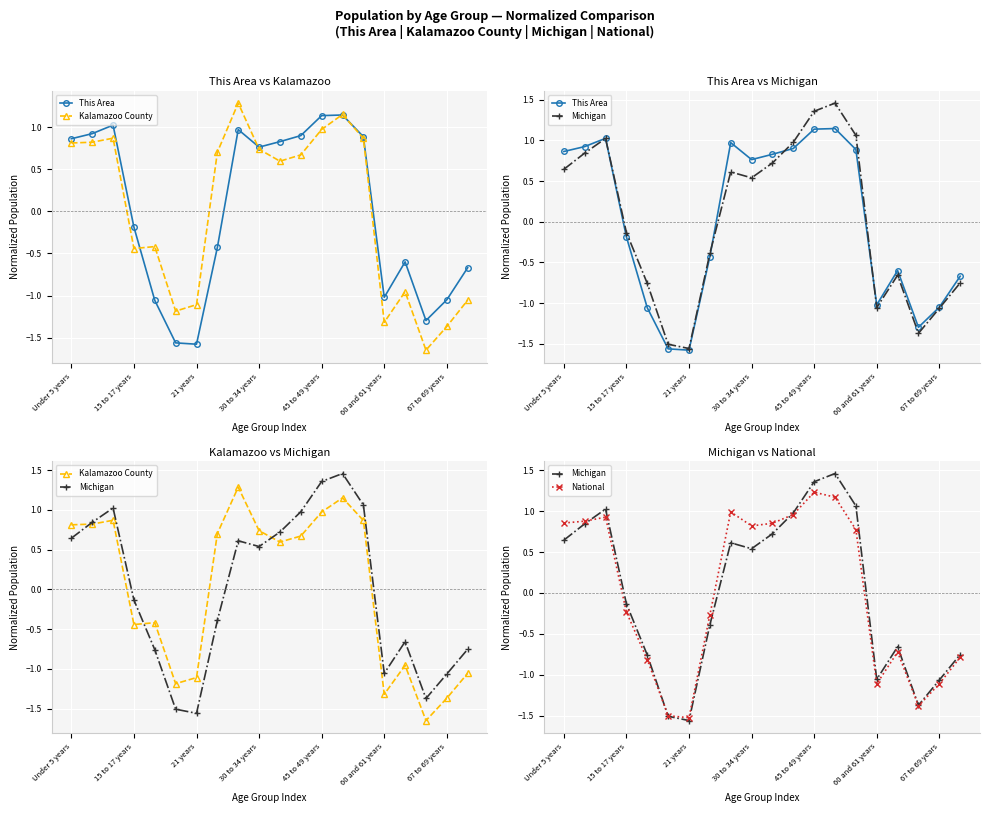

What is the spread (max minus min) of values at 10?

0.3